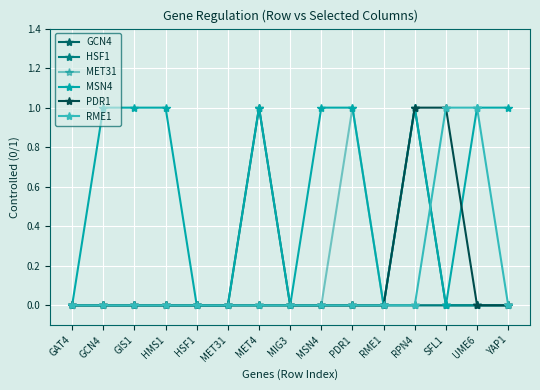

Is the value of MET31 at MET31 greater than the value of HSF1 at MET31?

No